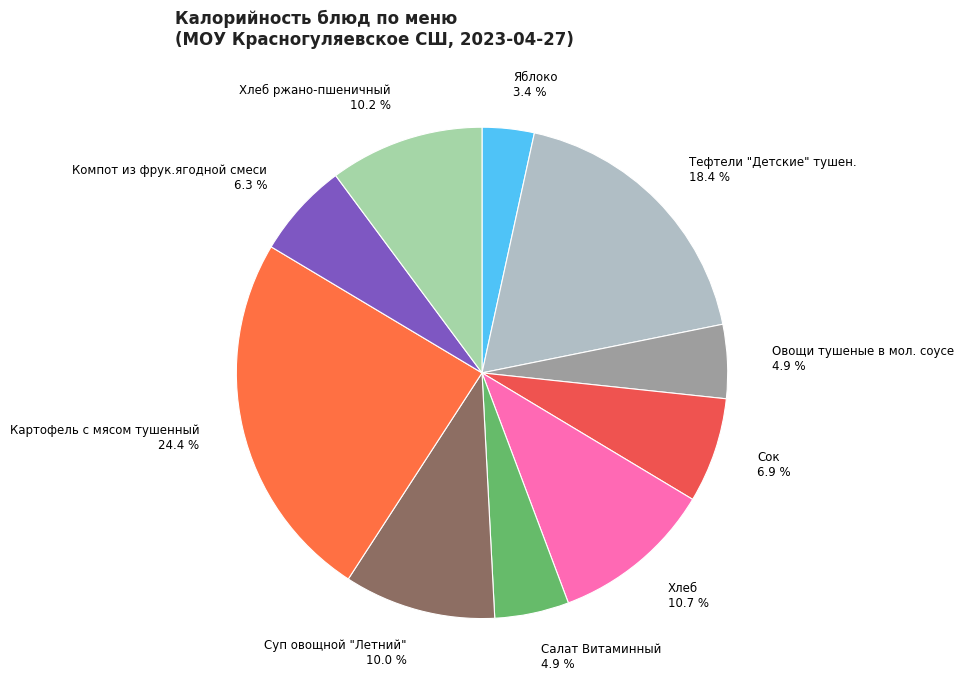

How many segments does this pie chart have?

10